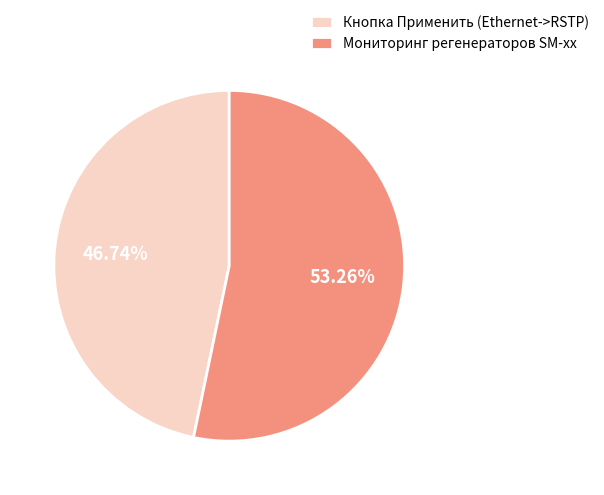

The Кнопка Применить (Ethernet->RSTP) slice represents 47% of the pie. True or false?

True